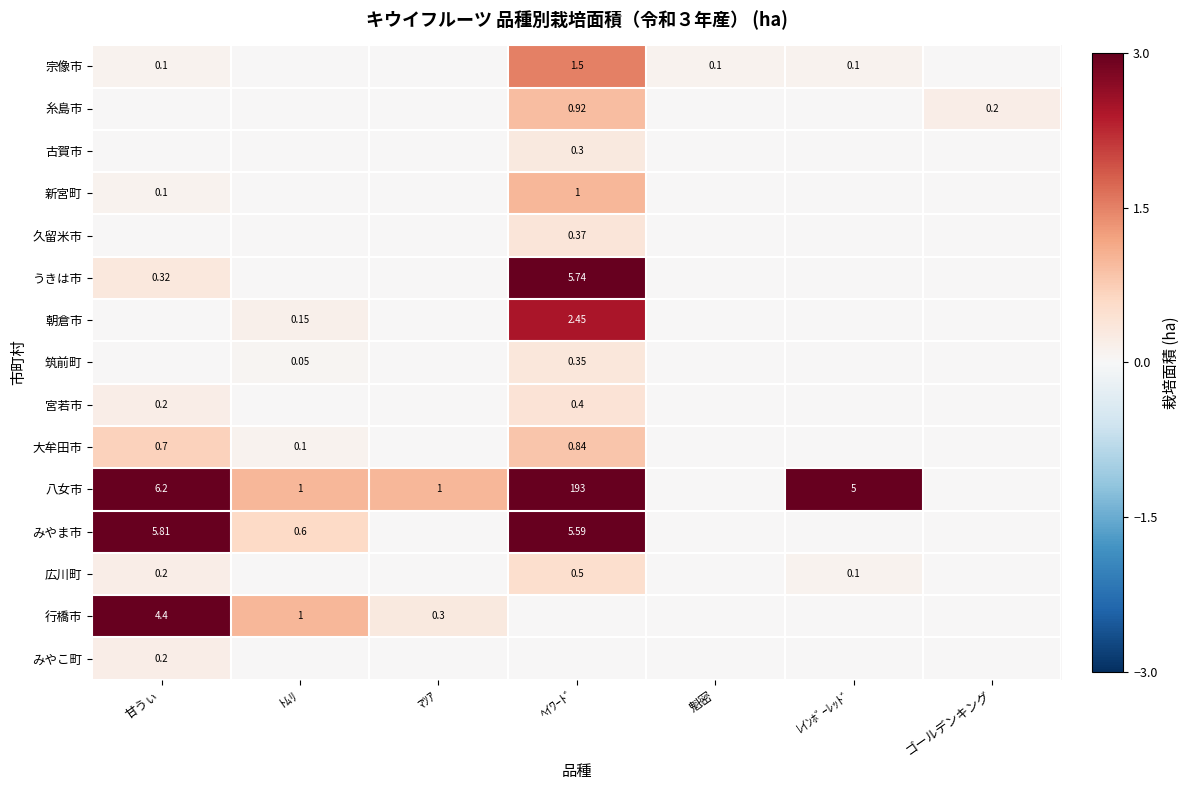

Is the value of みやこ町 at 甘うぃ greater than the value of 宗像市 at 魁密?

Yes